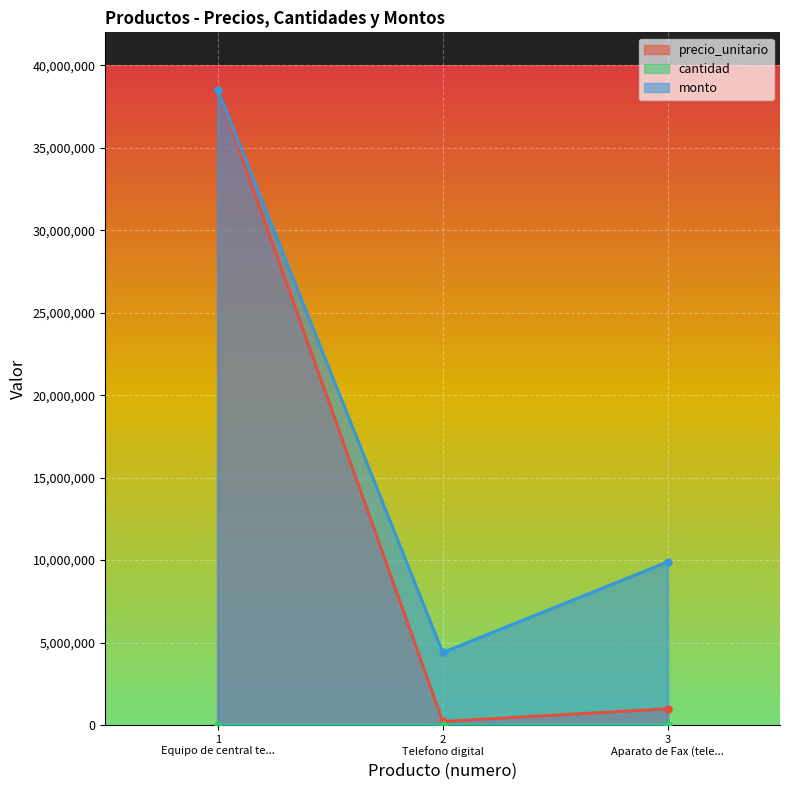

What is the total value across all series at 3 Aparato de Fax (tele...?

10890010